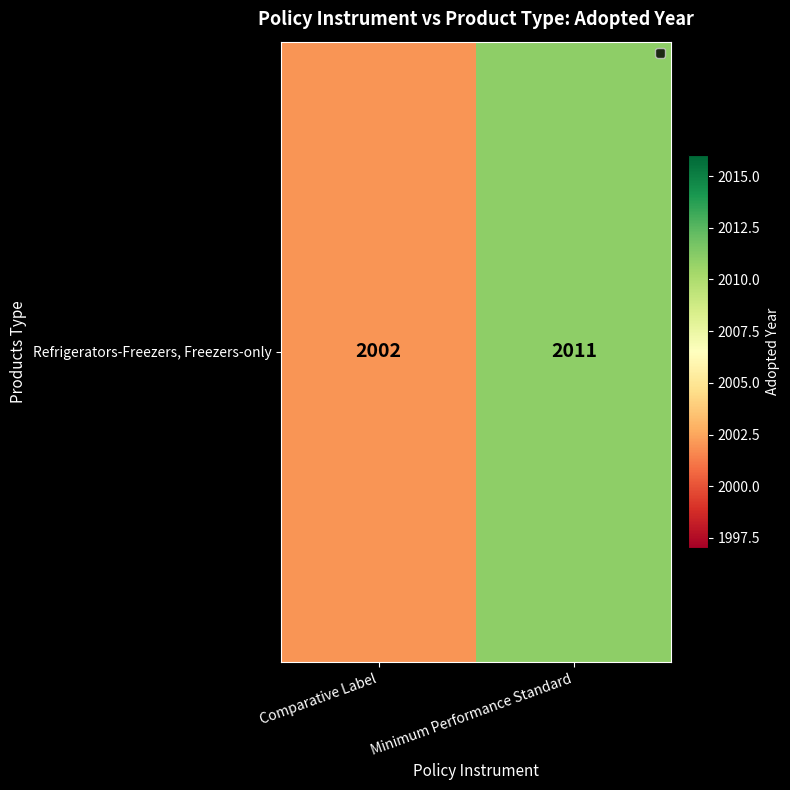

Reading left to right, transcribe all the data shown in this chart.

2002	2011